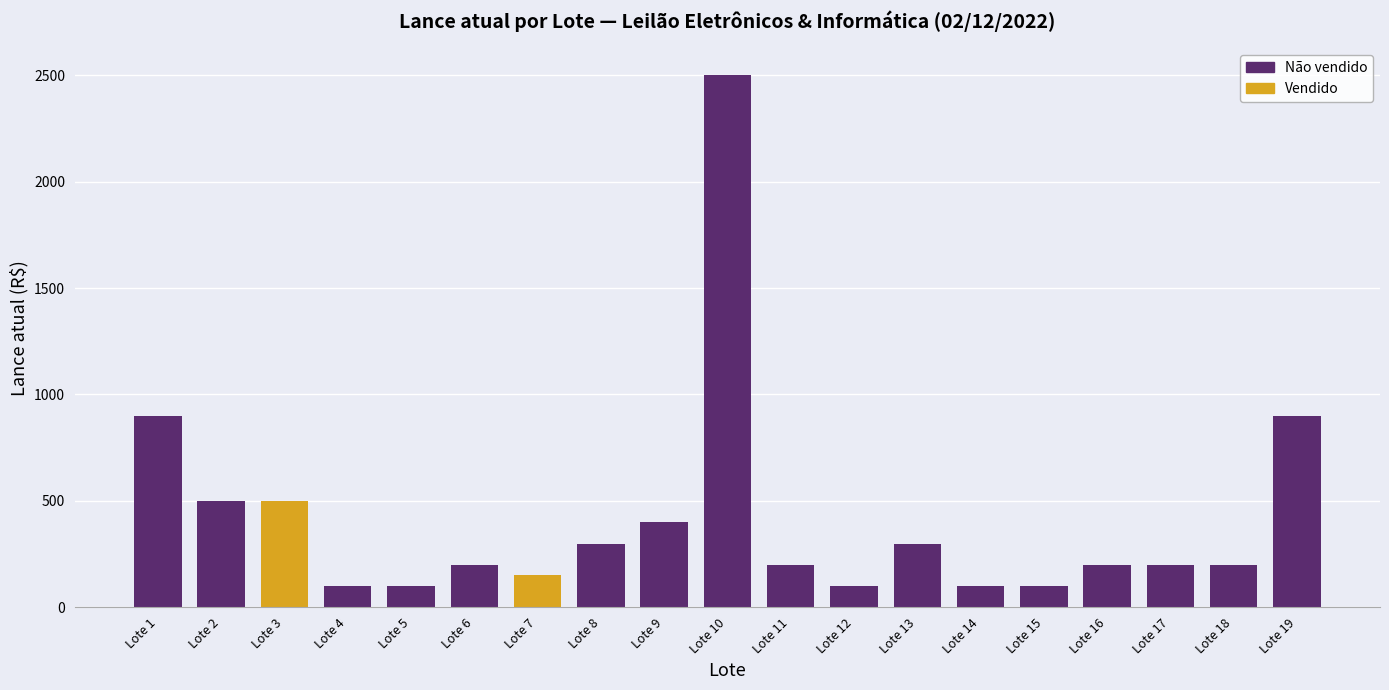

What is the value of the 15th bar from the left?

100